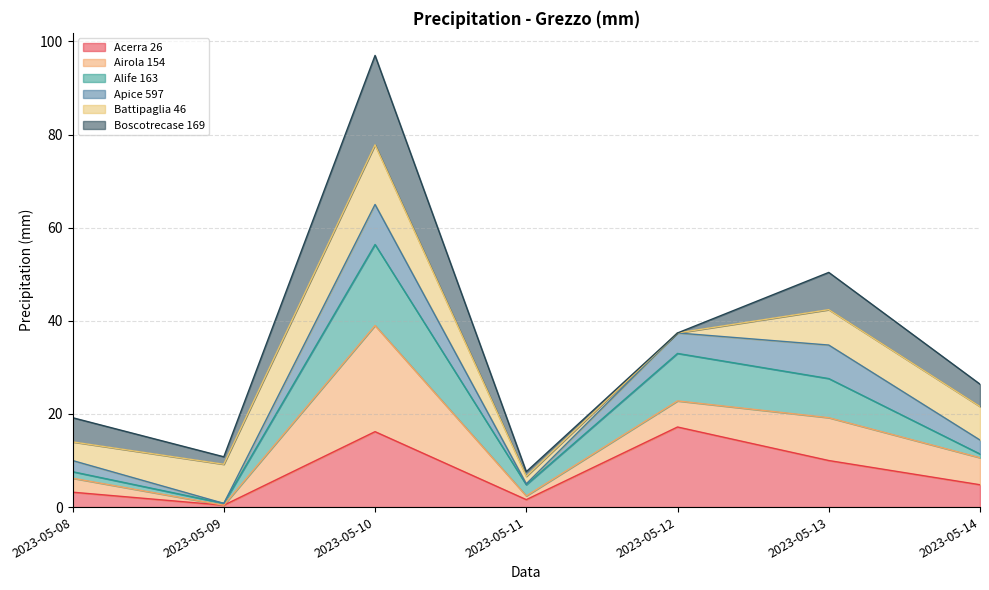

Which has a higher value, 2023-05-12 or 2023-05-10?

2023-05-12